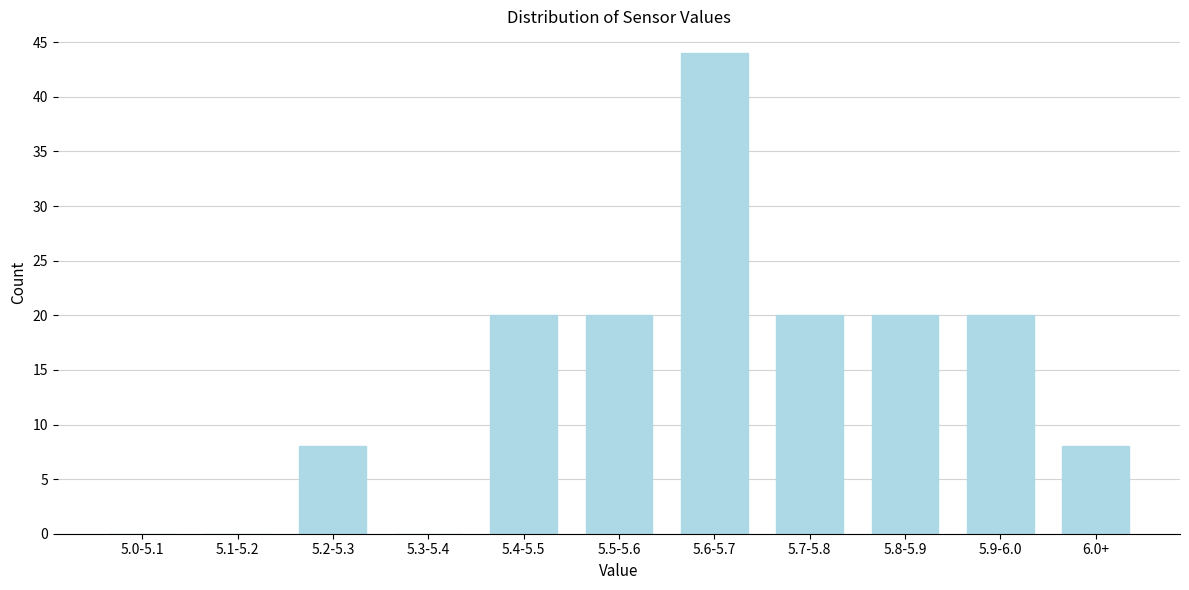

Reading left to right, extract all data points from this chart.

5.0-5.1=0	5.1-5.2=0	5.2-5.3=8	5.3-5.4=0	5.4-5.5=20	5.5-5.6=20	5.6-5.7=44	5.7-5.8=20	5.8-5.9=20	5.9-6.0=20	6.0+=8